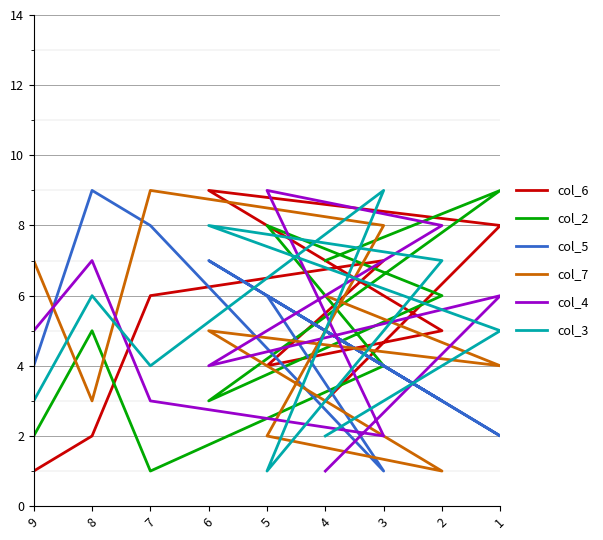

What are all the series names shown in the legend?

col_6, col_2, col_5, col_7, col_4, col_3